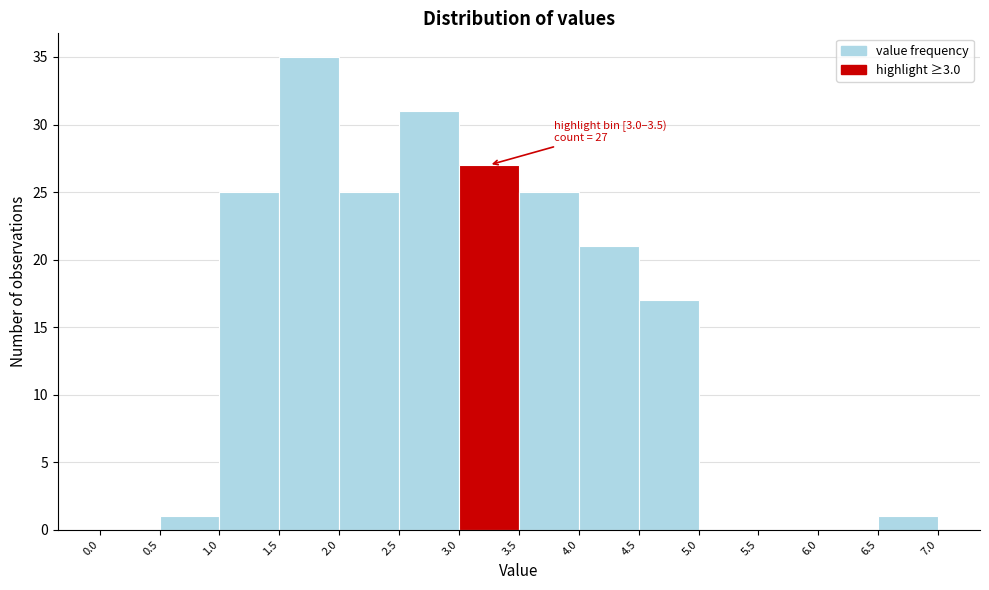

Which range on the x-axis has the tallest bar?

1.5 to 2.0